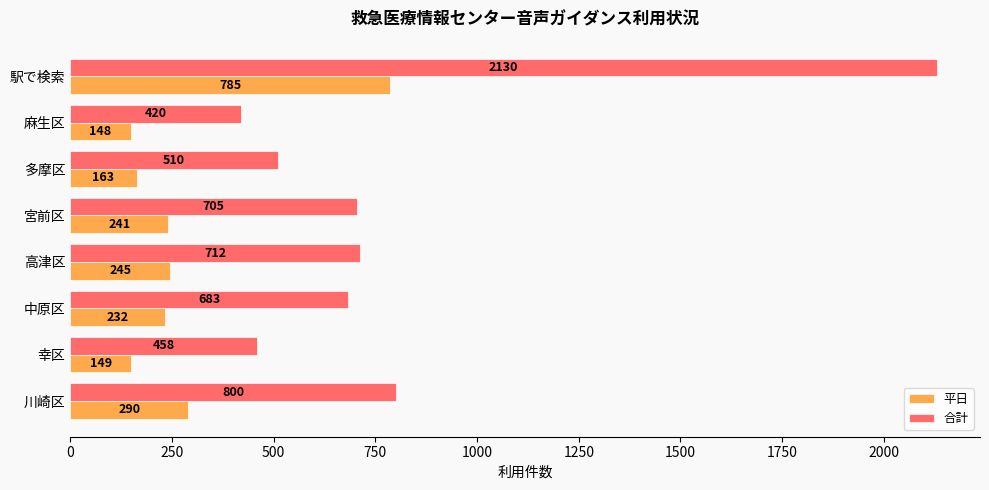

How many values in the 平日 series are below 241?

4